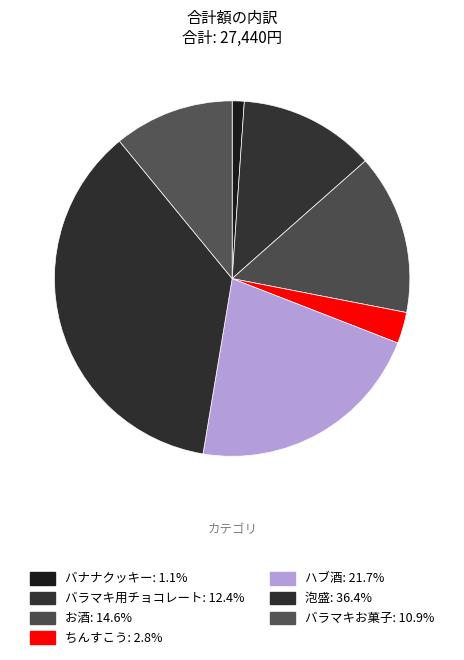

To the nearest percent, what is the difference between the largest and smallest slice percentages?

35%